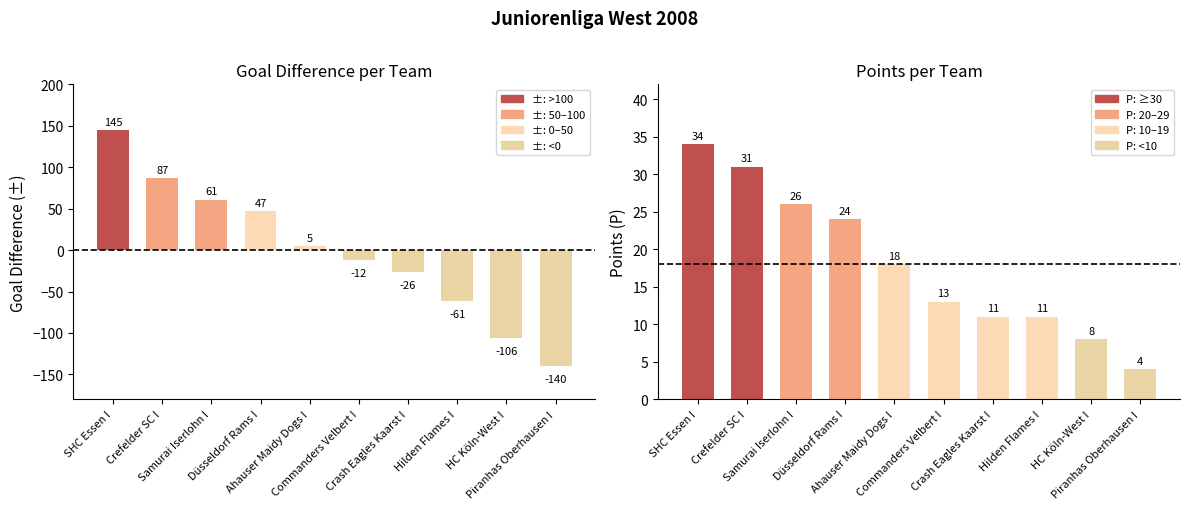

What position from the left is Hilden Flames I?

8